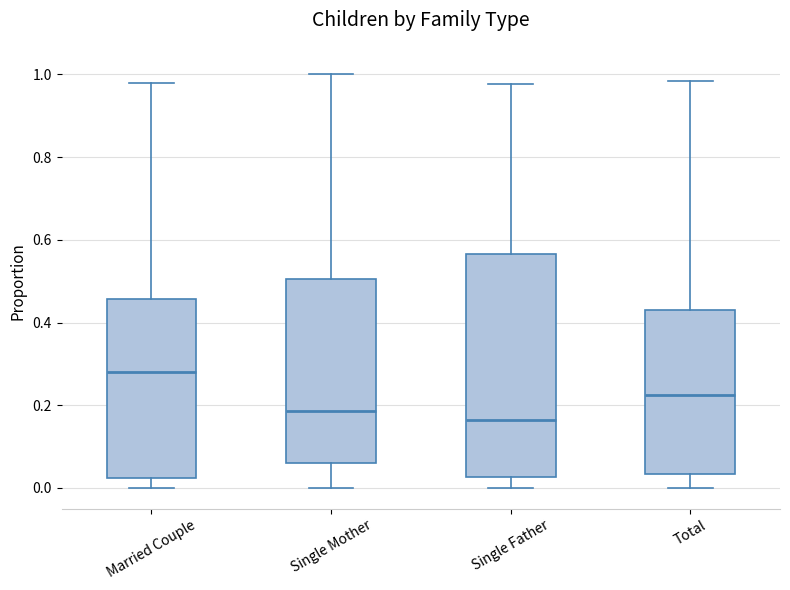

Reading left to right, transcribe this box plot: for each box, give where its median line is, the range the box spans, and where its two whiskers end, as read against the y-axis. The values are not printed on the chart, so give them approximately, as read against the axis.

Married Couple: median 0.28, box 0.02 to 0.46, whiskers 0.00 to 0.98
Single Mother: median 0.18, box 0.06 to 0.50, whiskers 0.00 to 1.00
Single Father: median 0.16, box 0.02 to 0.56, whiskers 0.00 to 0.98
Total: median 0.22, box 0.04 to 0.44, whiskers 0.00 to 0.98